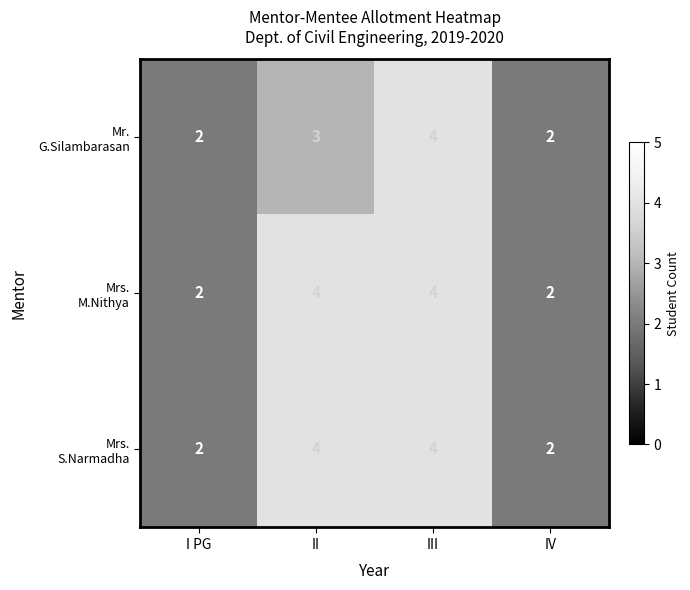

At which category is the sum across all series the highest?

III